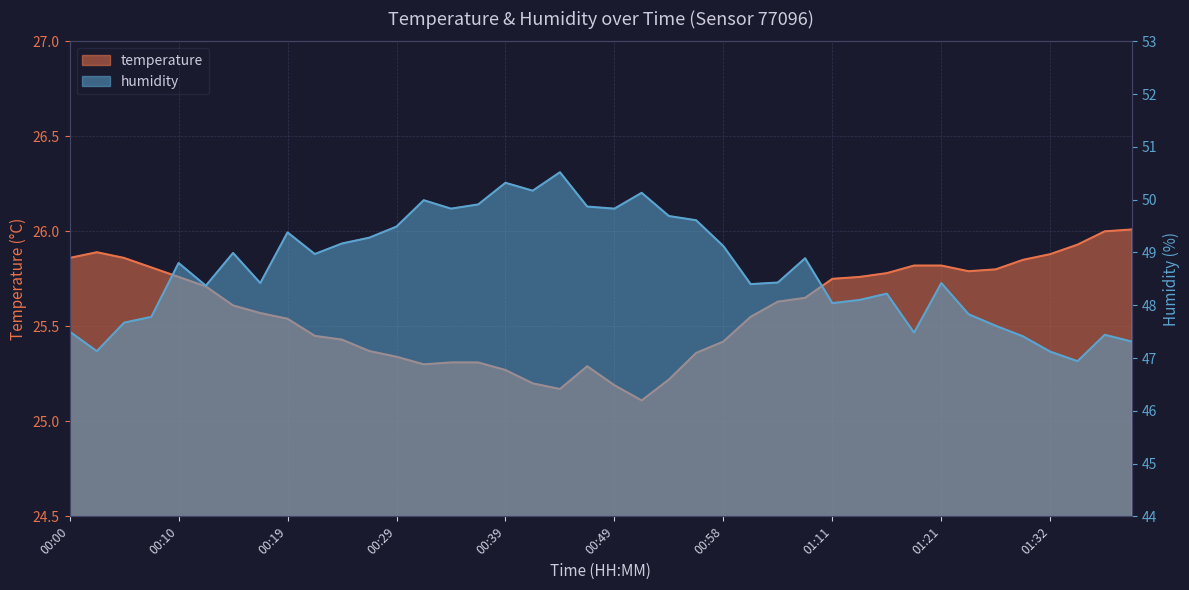

What is the sum of the temperature values at 01:11 and 01:14?

51.5